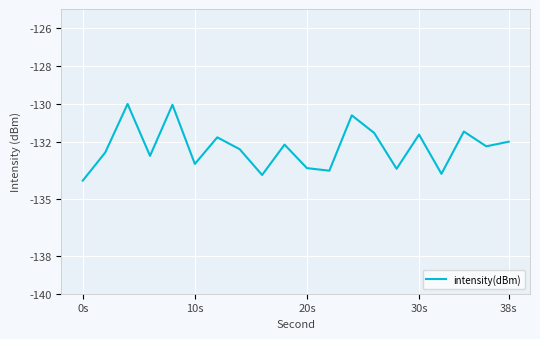

What is the difference between the maximum and minimum values?

4.0